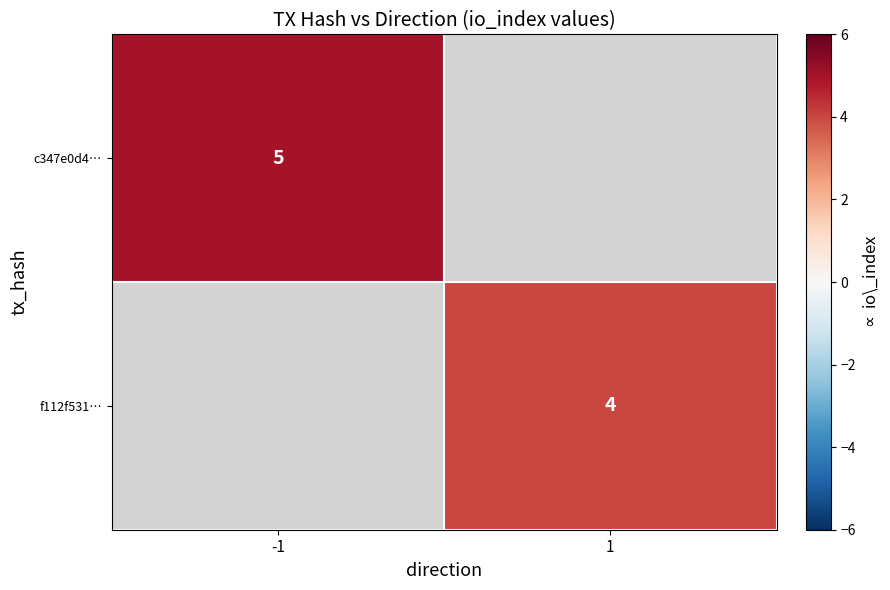

Is it true that f112f531… equals 6 at 1?

False